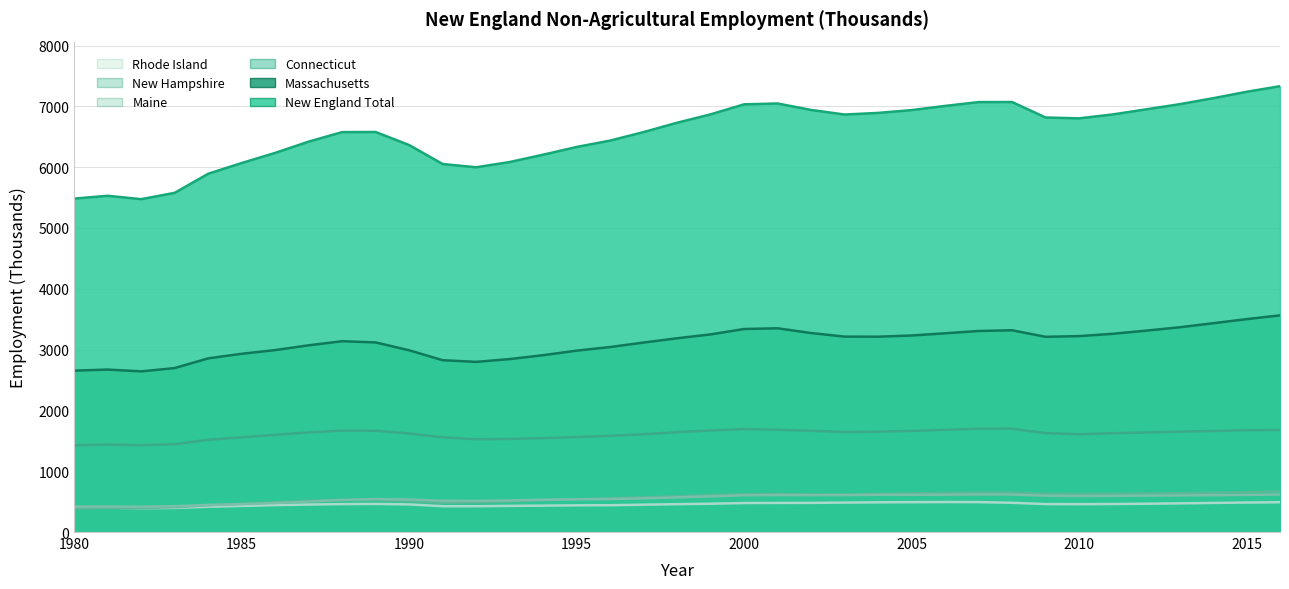

True or false: New England Total and New Hampshire cross at least once.

False